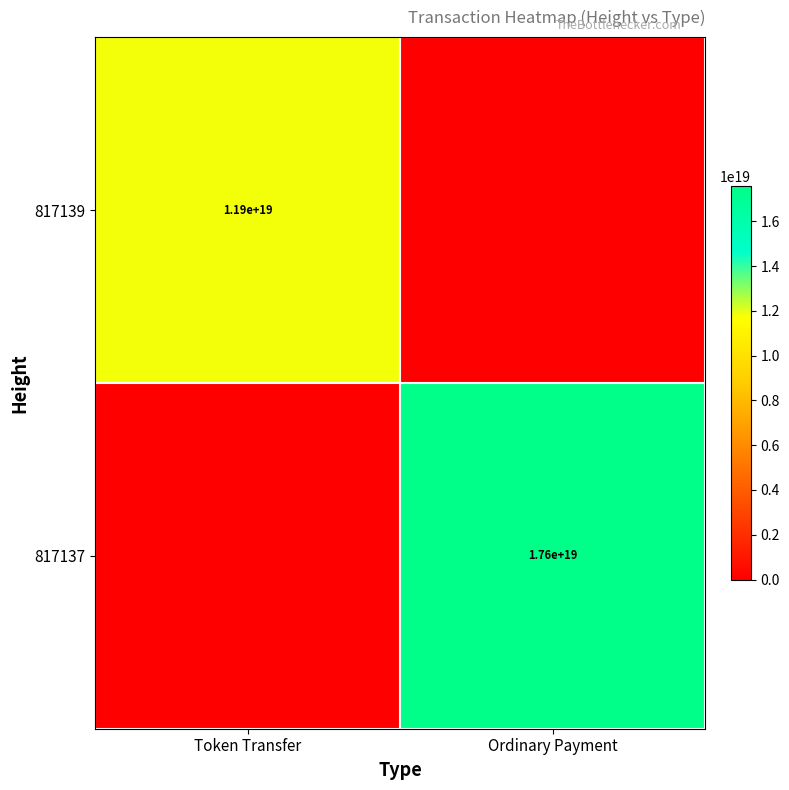

Is it true that 817137 equals 28920297860053266432 at Ordinary Payment?

False